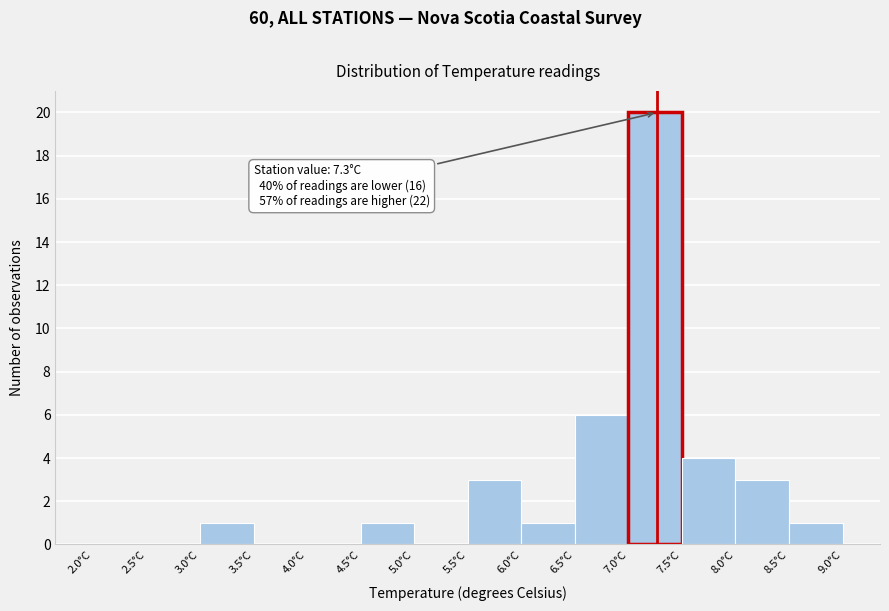

Which range on the x-axis has the tallest bar?

7.0 to 7.5